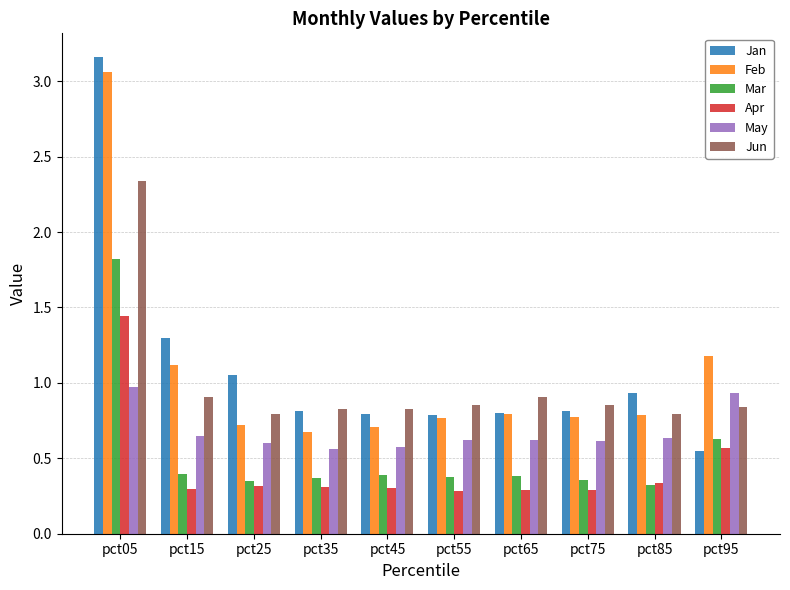

Rank the series at pct75 from lowest to highest value.

Apr, Mar, May, Feb, Jan, Jun